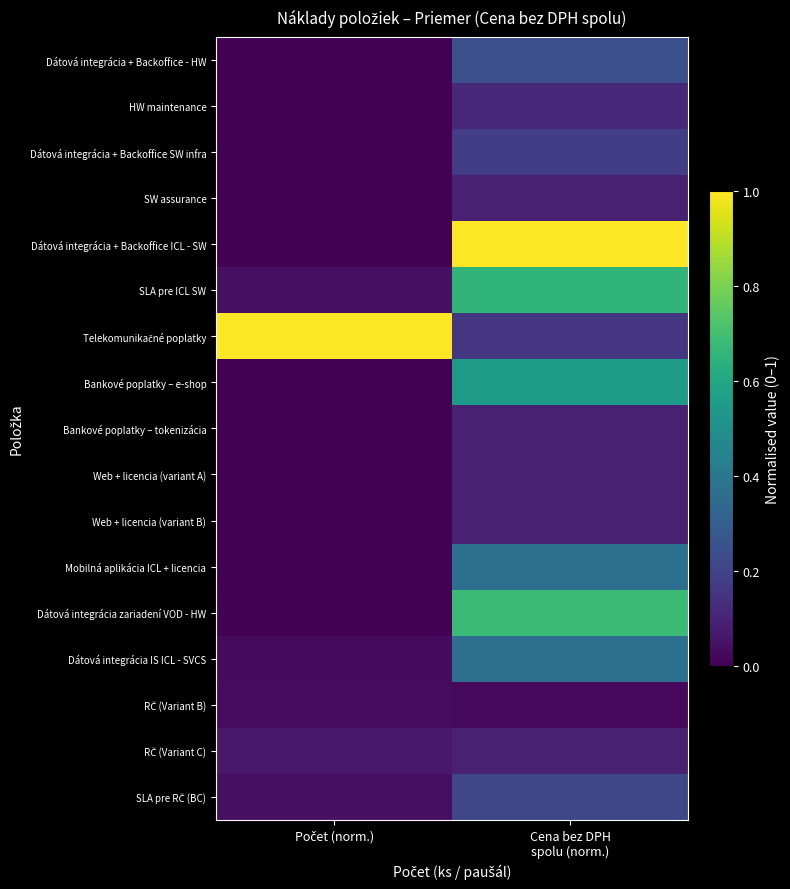

Between Cena bez DPH
spolu (norm.) and Počet (norm.), which is larger?

Cena bez DPH
spolu (norm.)